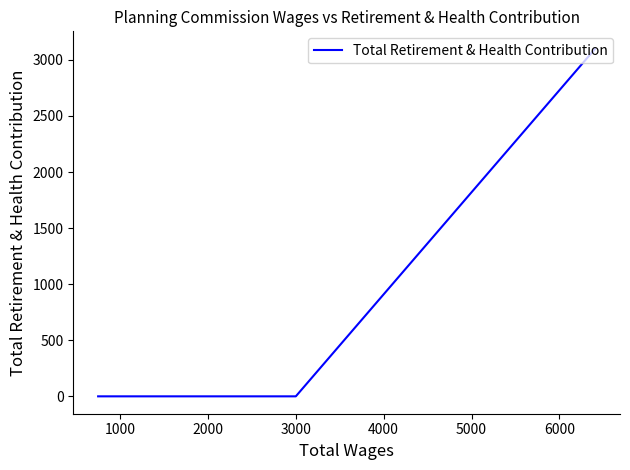

How many lines are shown in the chart?

1